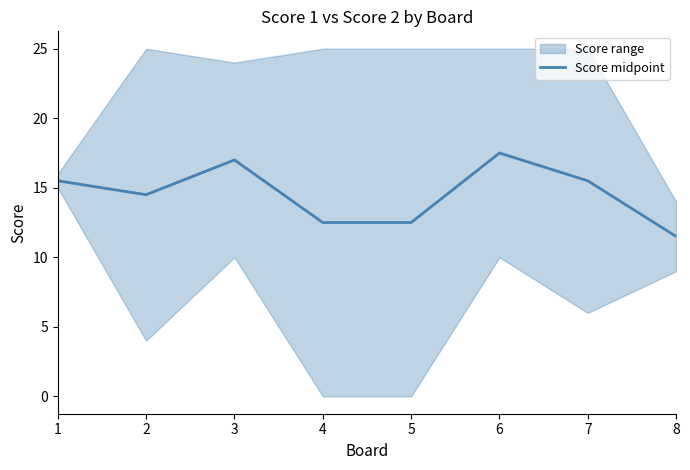

What is the sum of the values at 8 and 6?

29.0